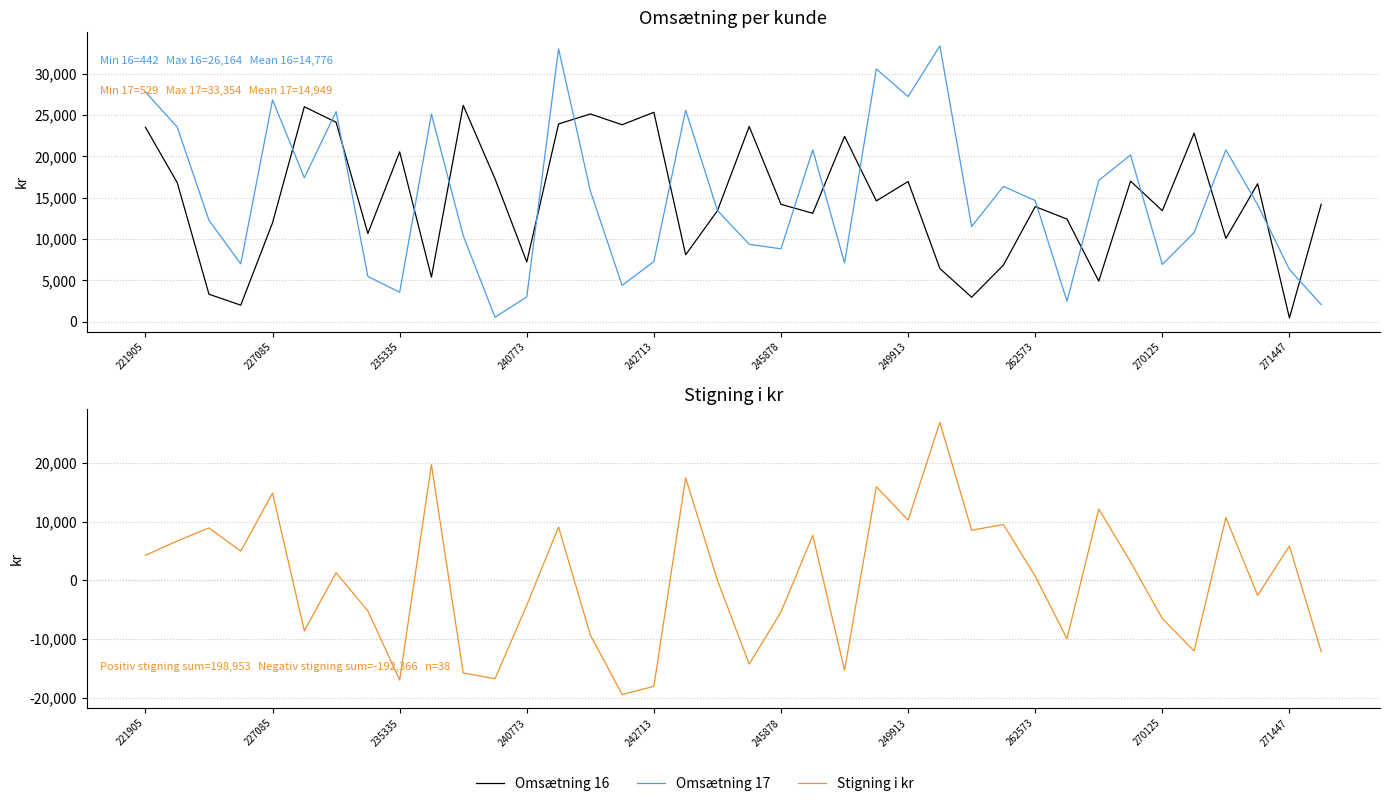

At which label does Stigning i kr first exceed 1307?

221905